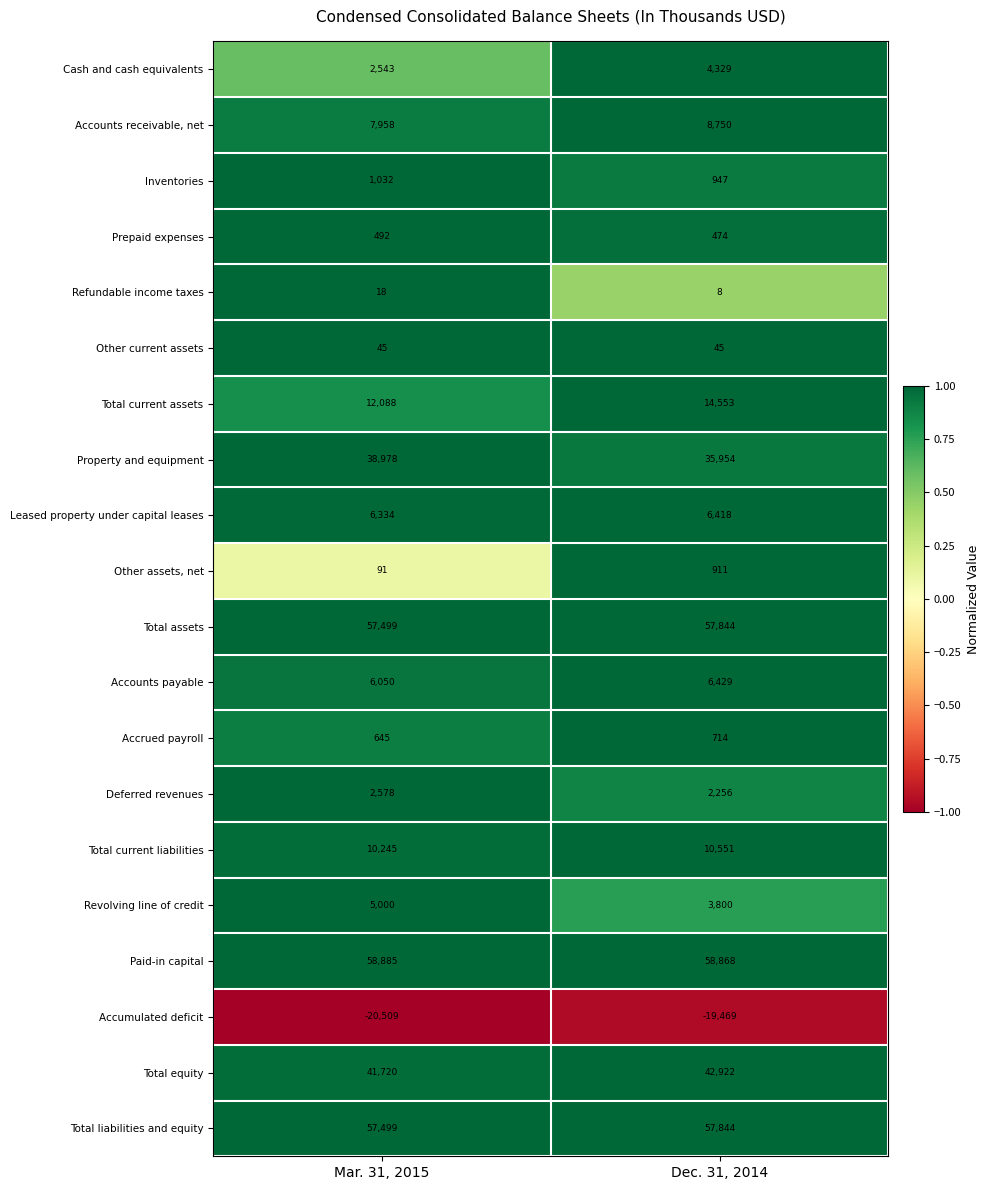

How many series are shown in this chart?

20